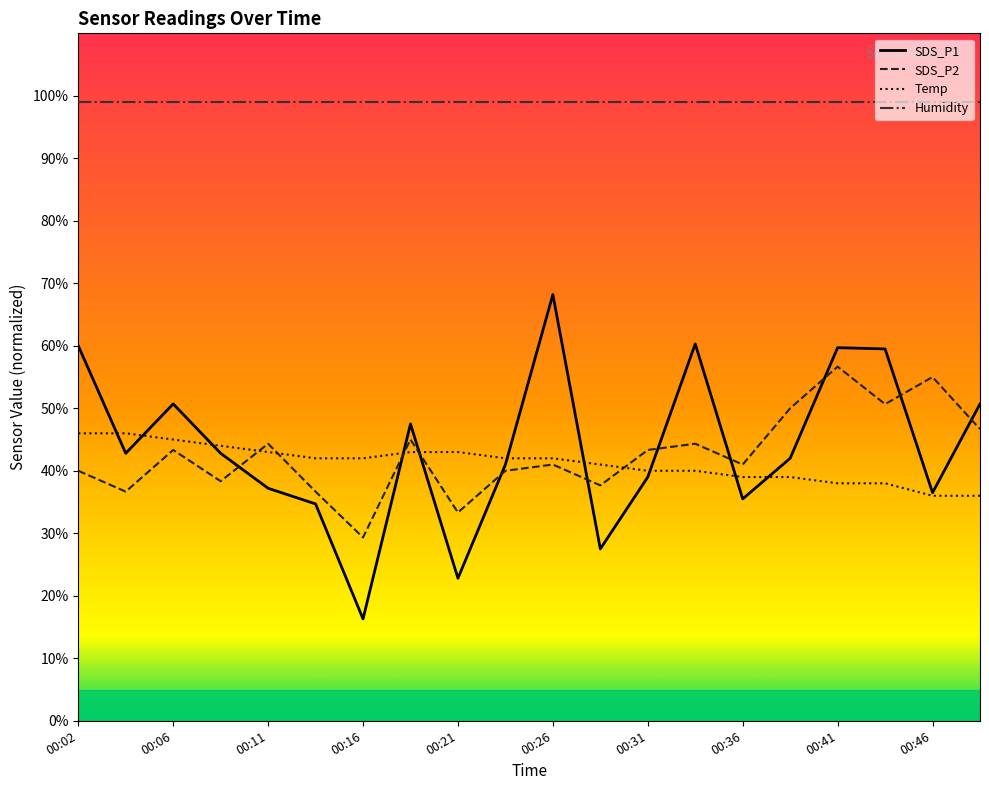

Does the chart display data point markers on the line(s)?

No